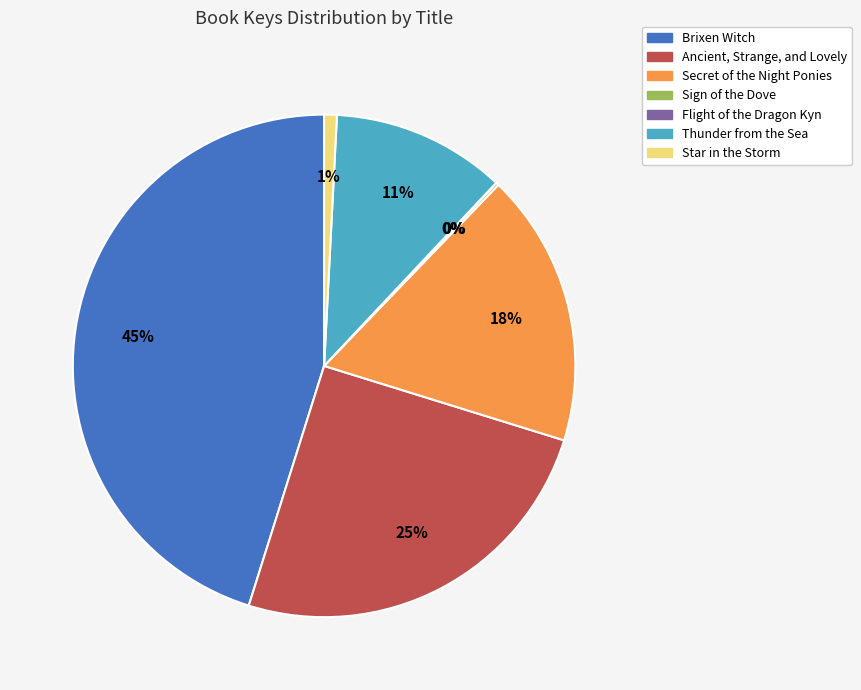

Between Ancient, Strange, and Lovely and Star in the Storm, which is larger?

Ancient, Strange, and Lovely